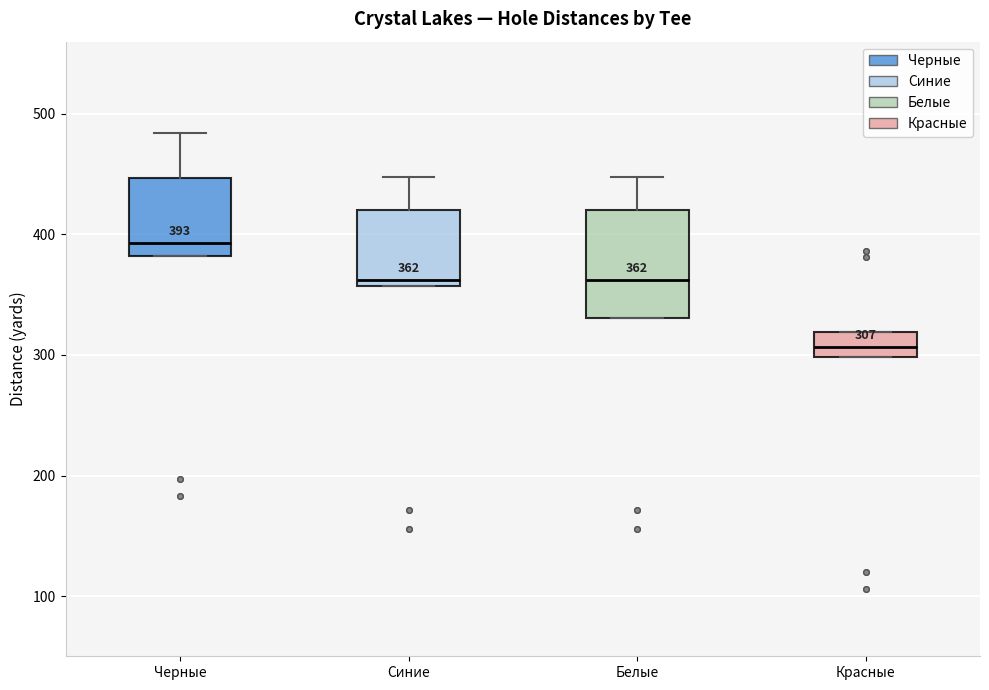

Comparing the boxes themselves (not the whiskers), which one is the tallest?

Белые